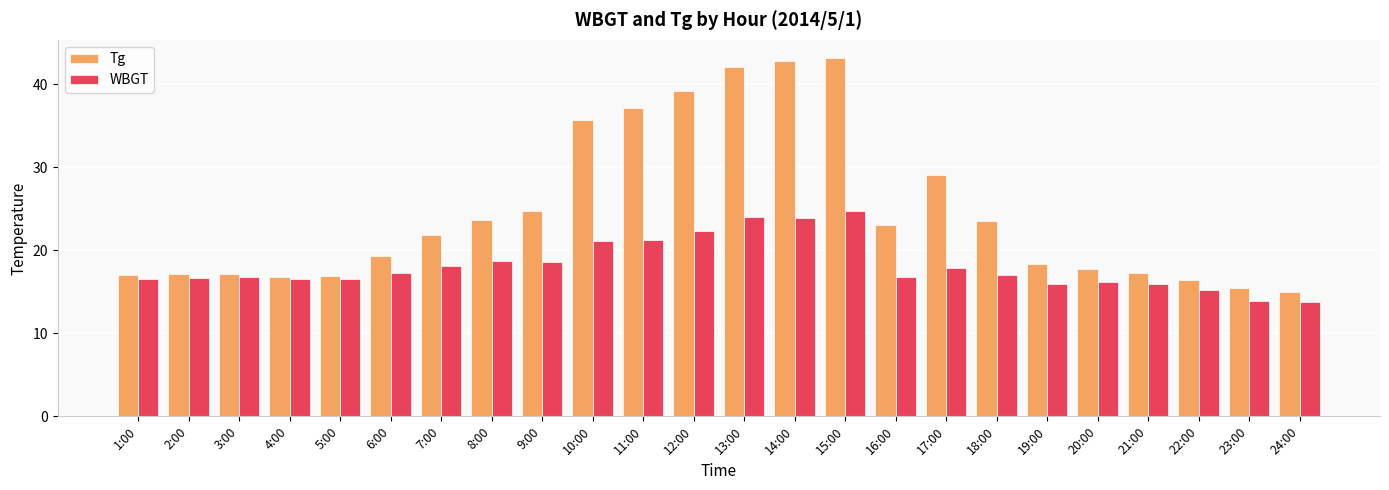

List the series in order of their overall mean, highest first.

Tg, WBGT